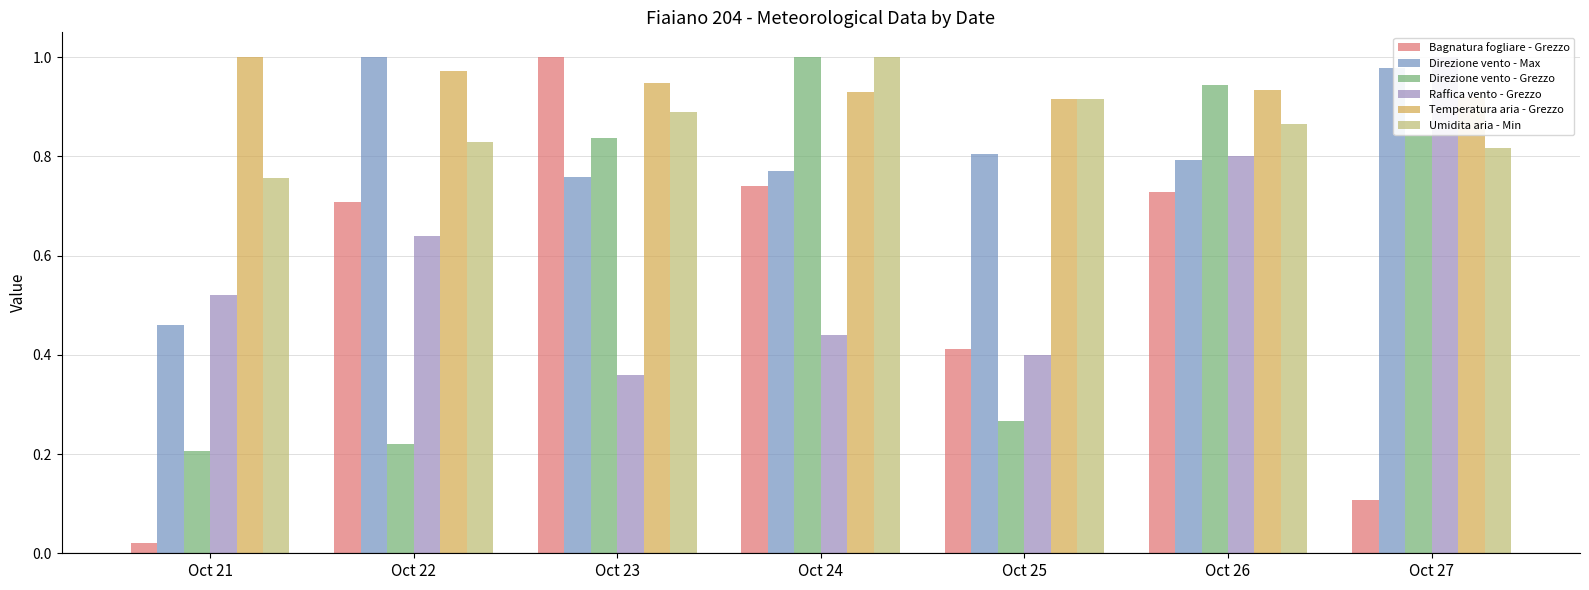

How many series are shown in this chart?

6